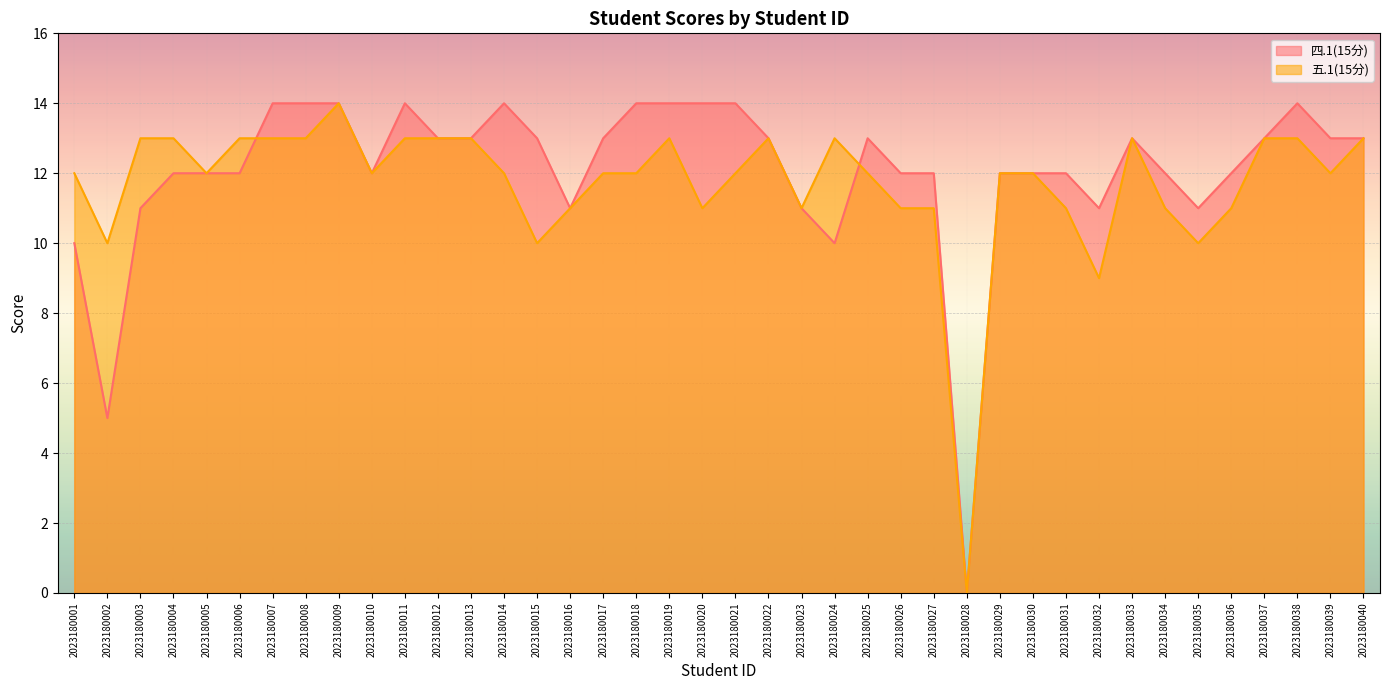

The 四.1(15分) series shows 21 at 2023180029. True or false?

False